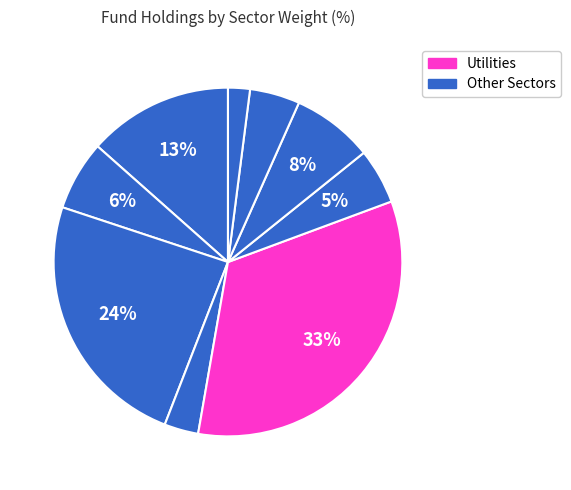

How many slices are in this pie chart?

9